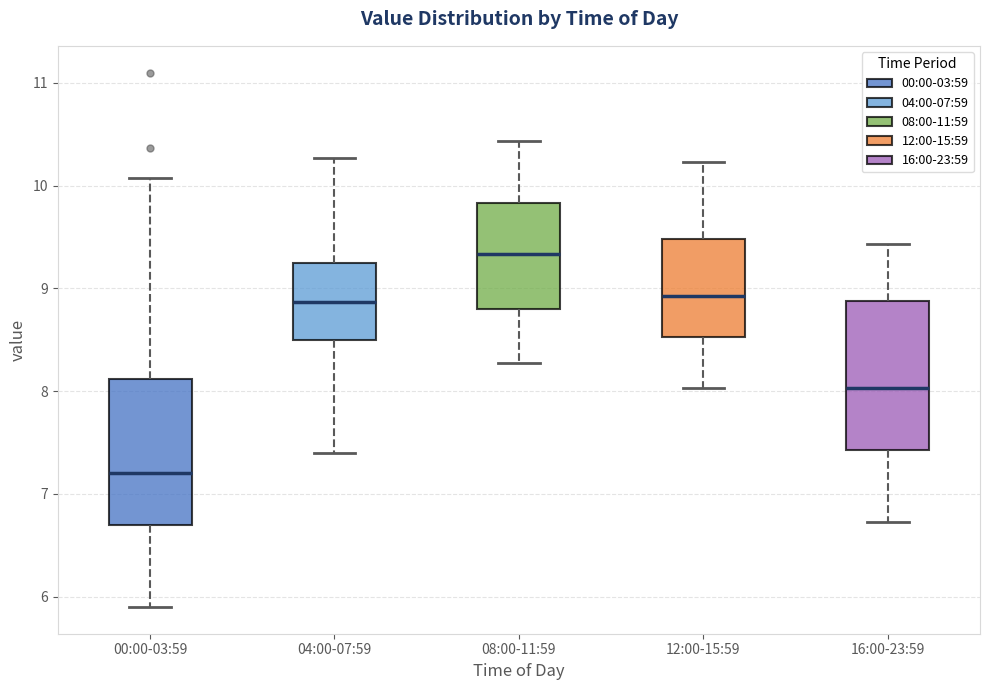

Which box has the lowest median line?

00:00-03:59